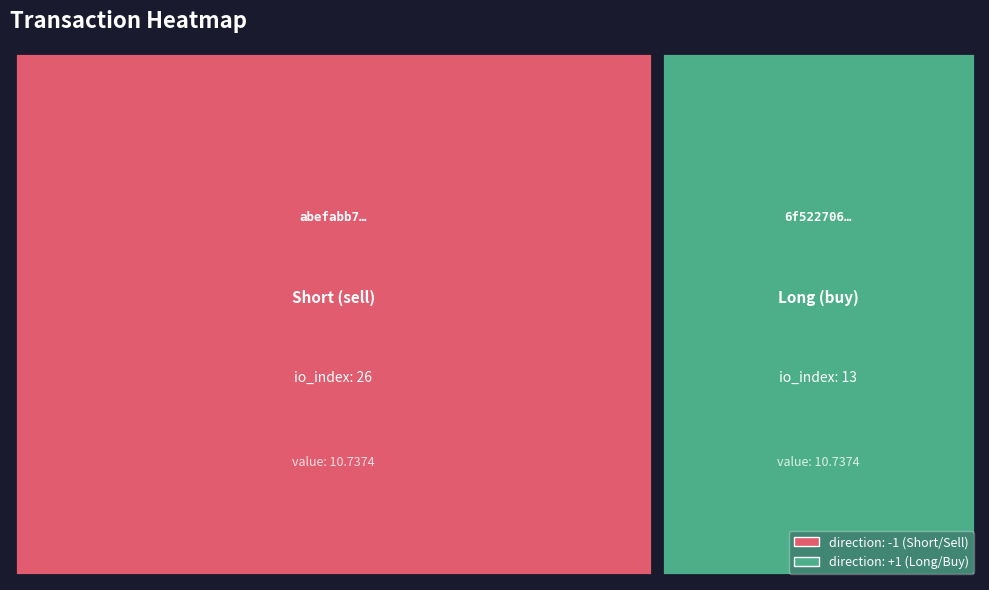

Rank the series by their average value, from lowest to highest.

6f522706739752183e26a02b46e43b7469fb519, abefabb7745d2ac23d19b0797fd0ce13fec40c6